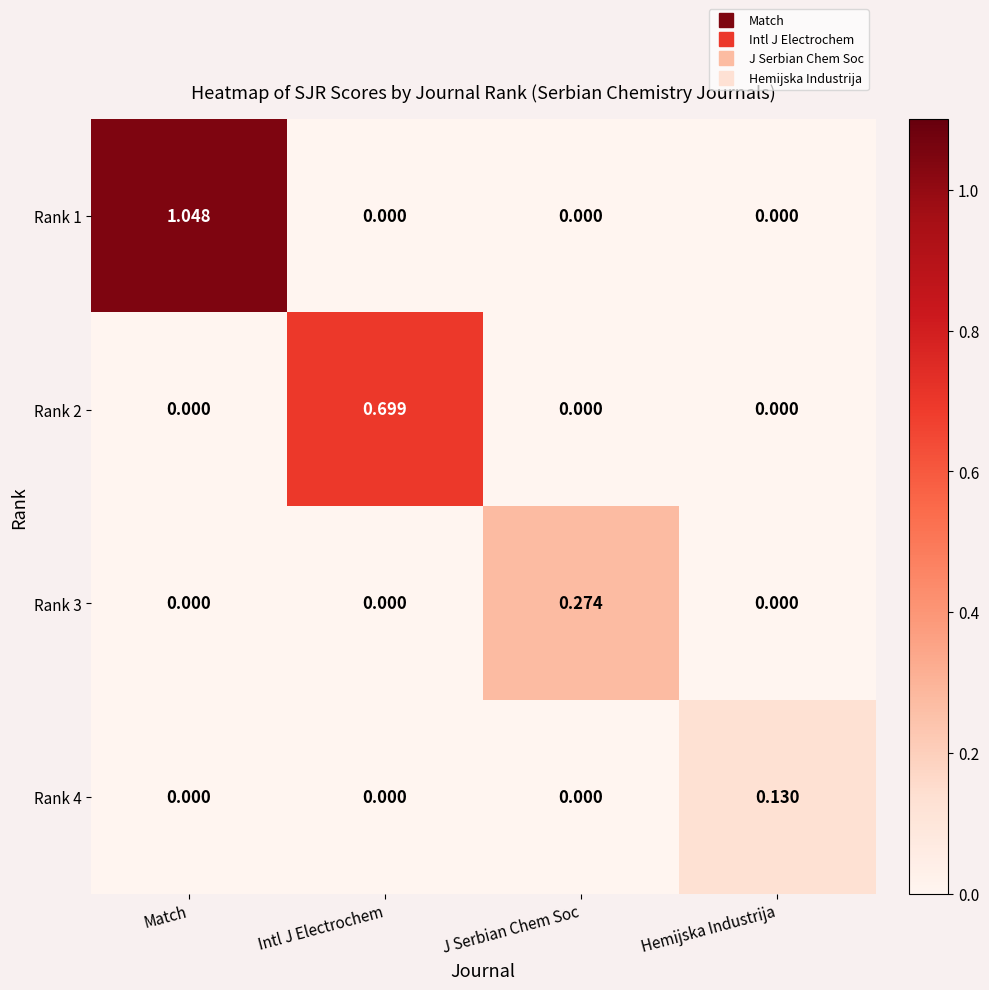

At which category is the sum across all series the highest?

Match